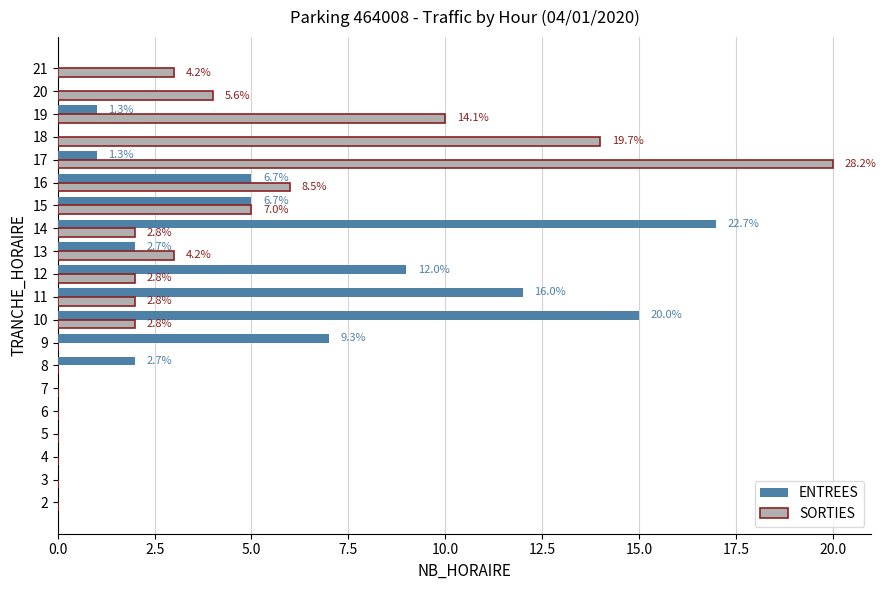

What are all the series names shown in the legend?

ENTREES, SORTIES